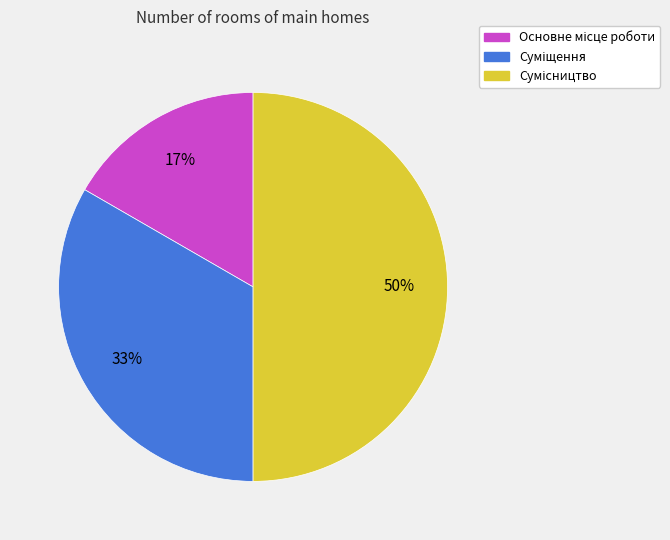

To the nearest percent, what is the difference between the largest and smallest slice percentages?

33%